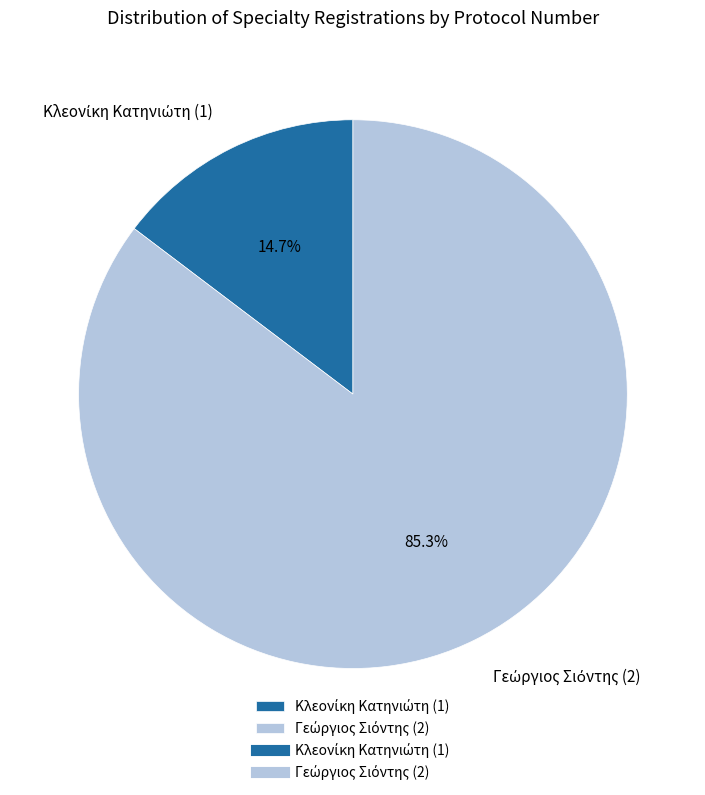

Is there a majority slice in this chart?

Yes